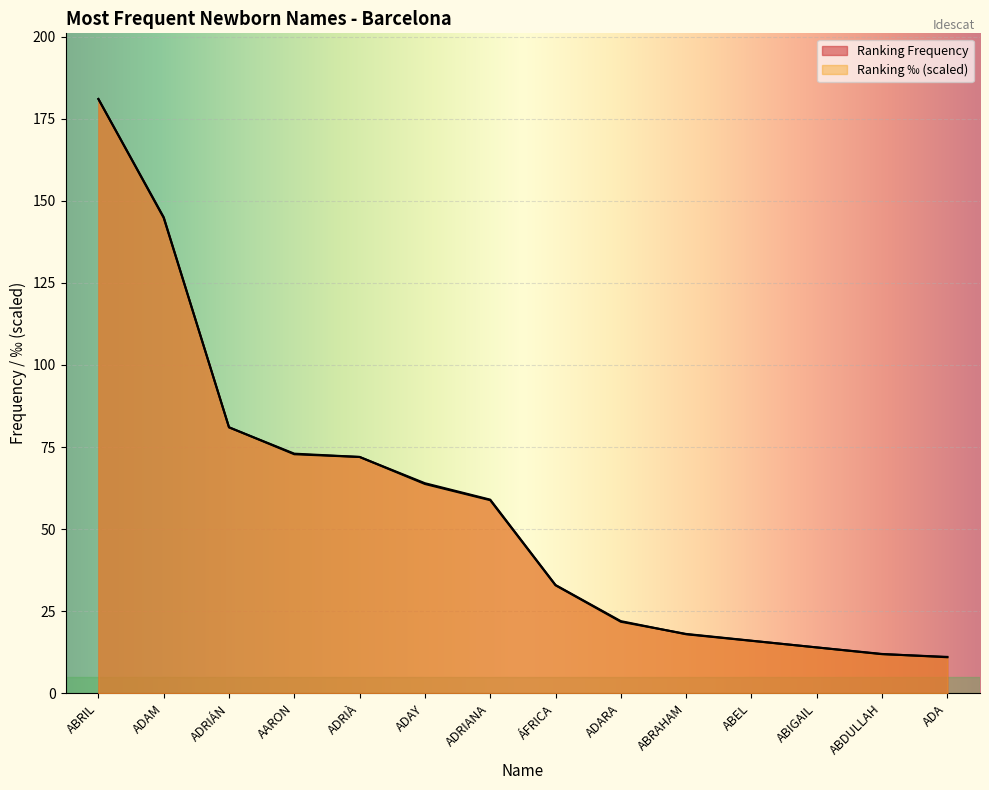

Is the value of Ranking Frequency at ADA greater than the value of Ranking ‰ at ABIGAIL?

No